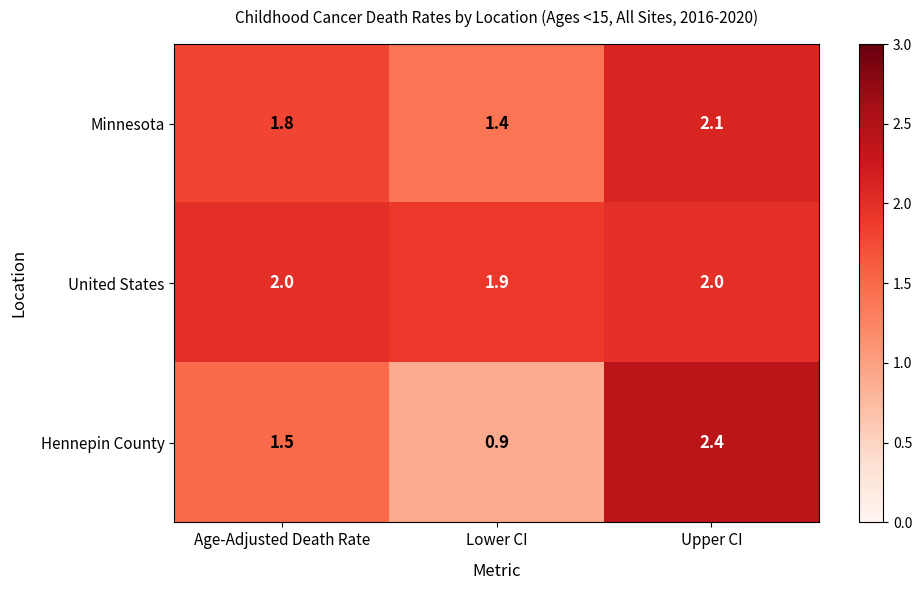

At which category does the chart reach its peak across all series?

Upper CI